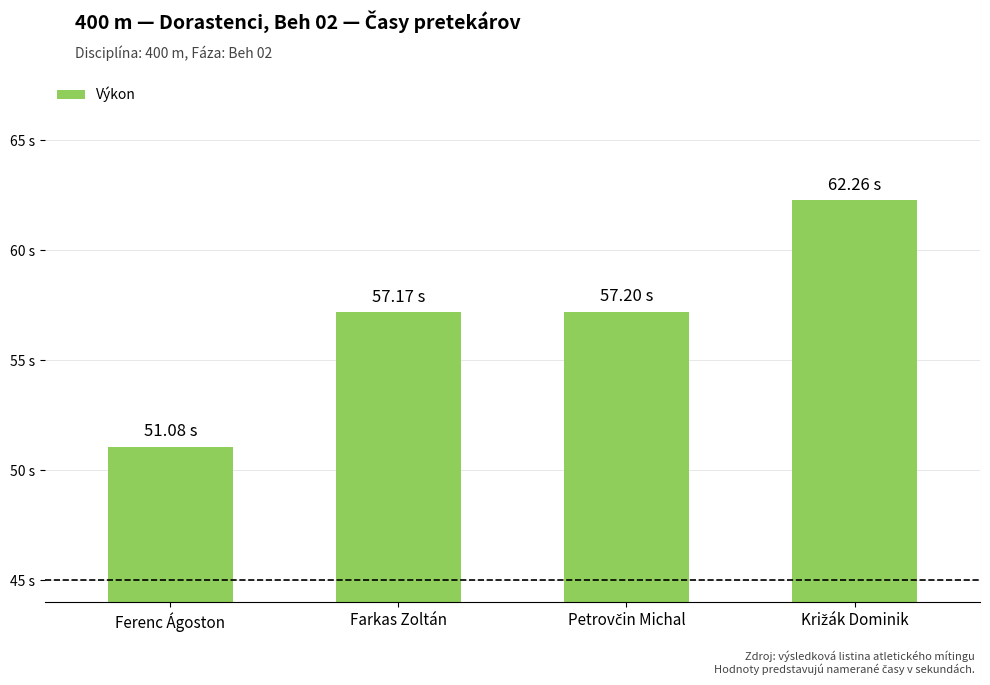

Are the bars horizontal?

No